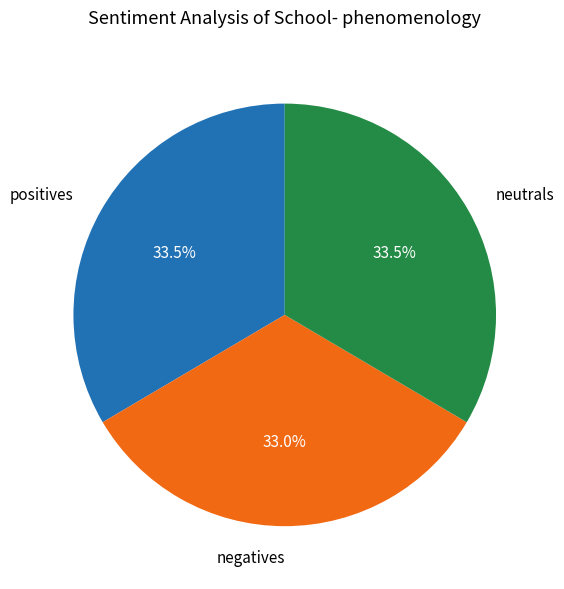

Approximately how many times larger is the value at positives compared to neutrals?

1.0